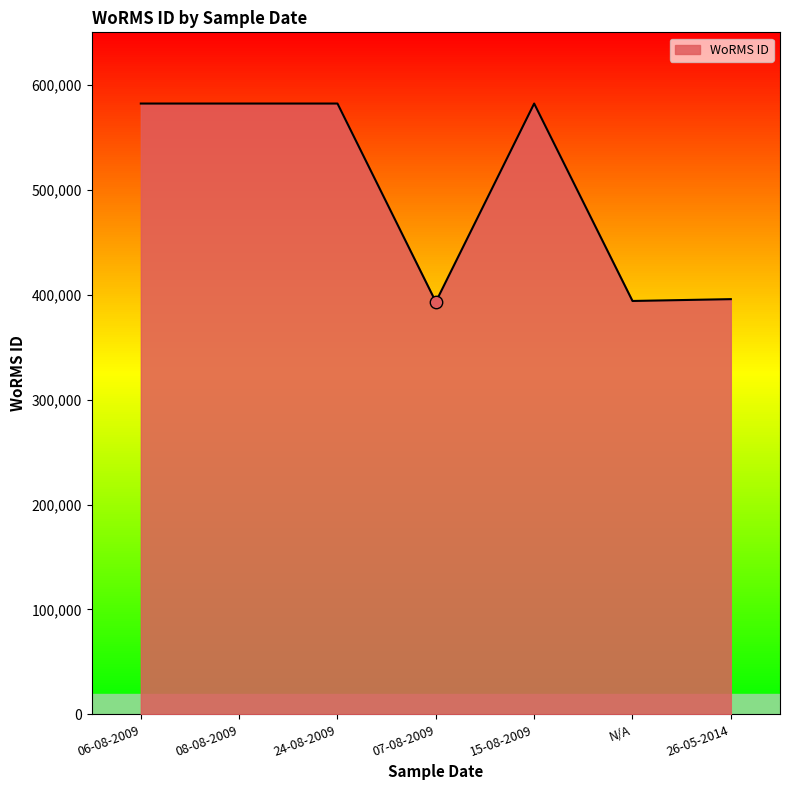

What is the ratio of the value at 07-08-2009 to the value at 15-08-2009?

0.7